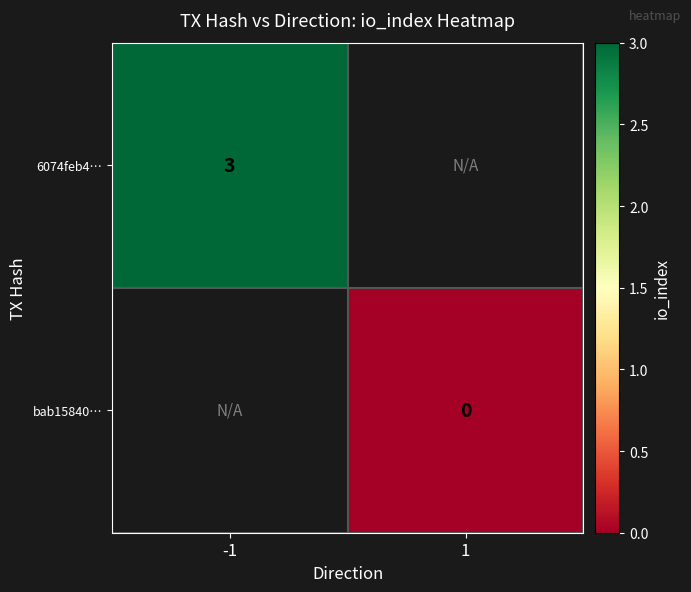

The value of 6074feb4… at -1 is 3. True or false?

True